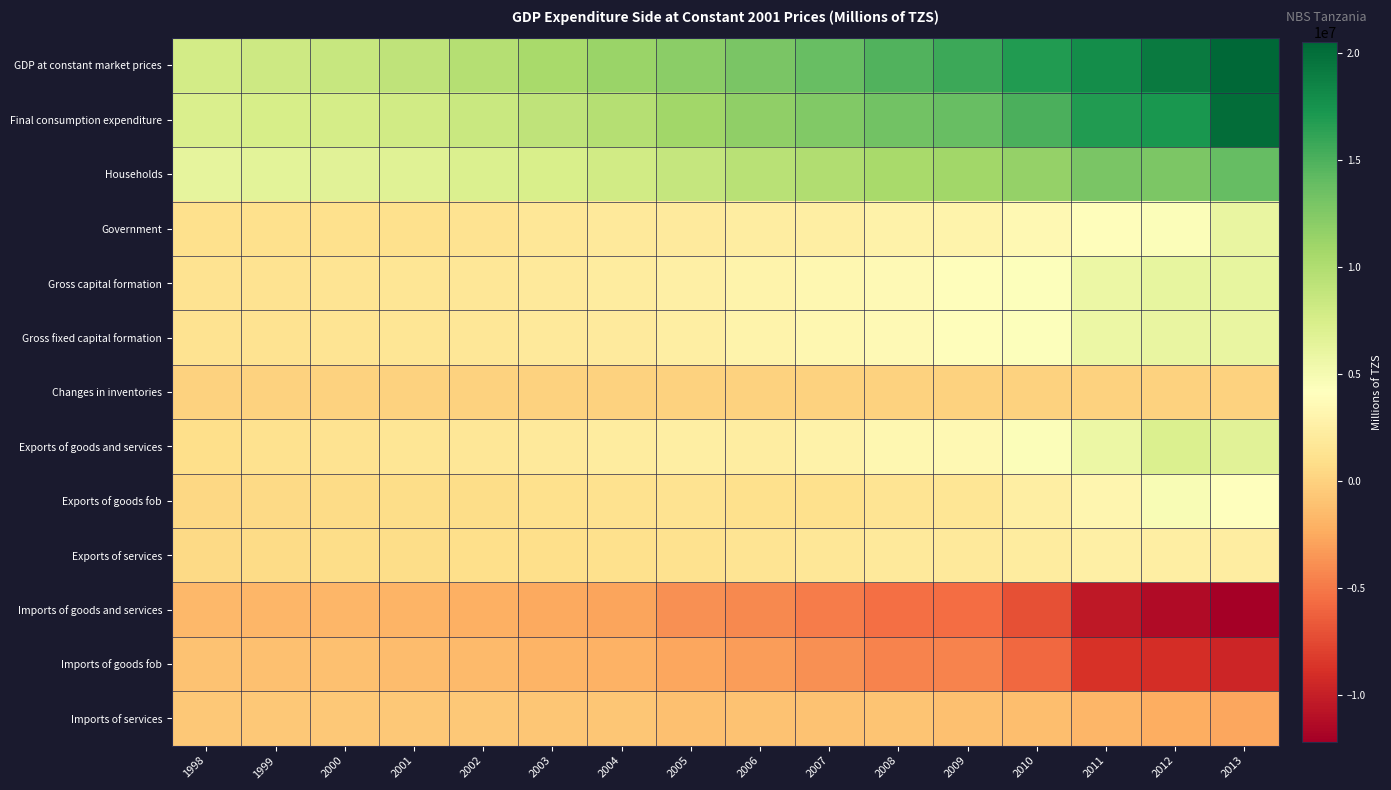

Count the number of categories in the chart.

16